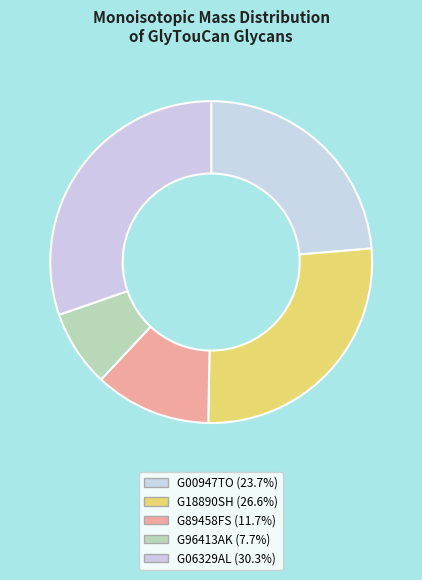

Is it true that G89458FS is 12% of the pie?

True